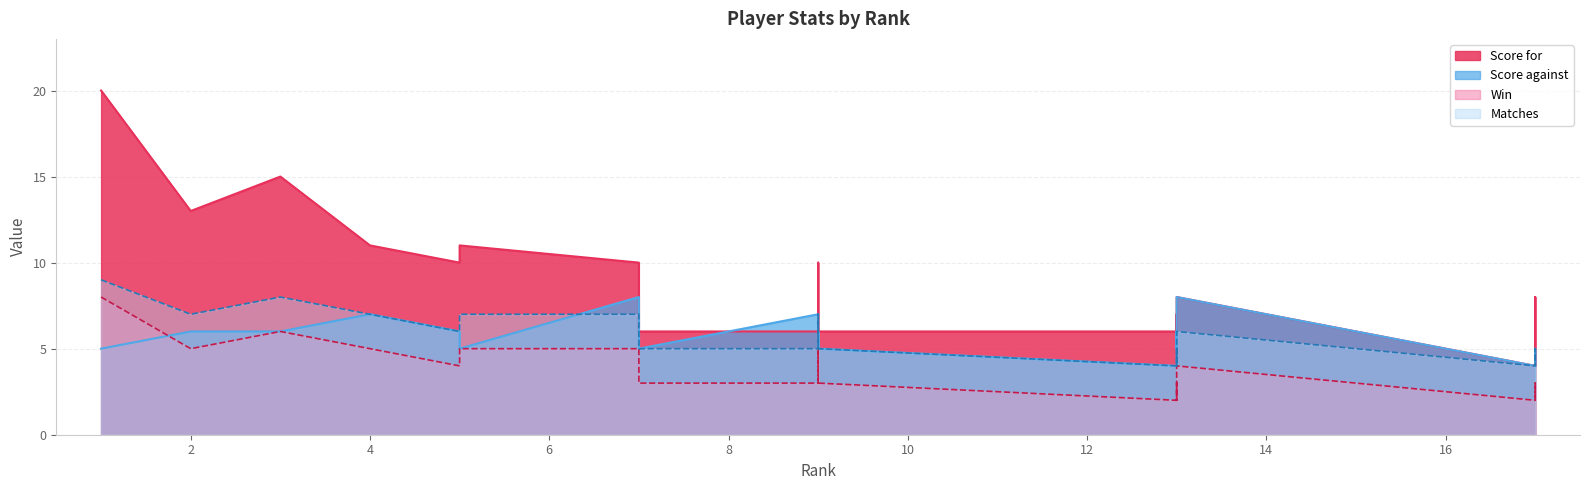

Reading left to right, what are all the values shown in this chart?

Score for: 20	13	15	11	10	11	10	6	6	9	10	6	6	7	5	8	4	8	7	4
Score against: 5	6	6	7	6	5	8	5	7	5	6	5	4	6	5	8	4	4	5	4
Win: 8	5	6	5	4	5	5	3	3	4	5	3	2	3	2	4	2	3	3	2
Matches: 9	7	8	7	6	7	7	5	5	6	7	5	4	5	4	6	4	5	5	4